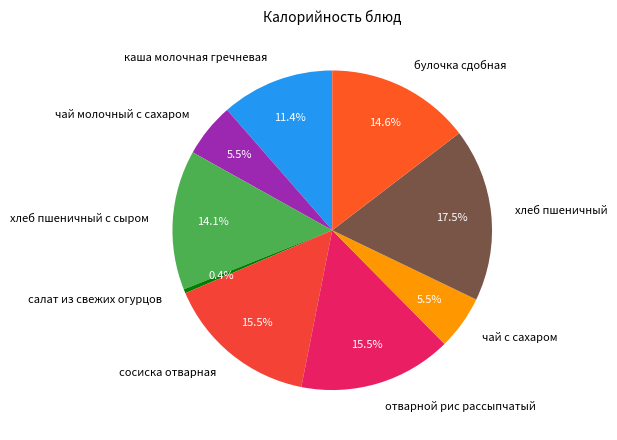

Is чай с сахаром the majority of the pie?

No